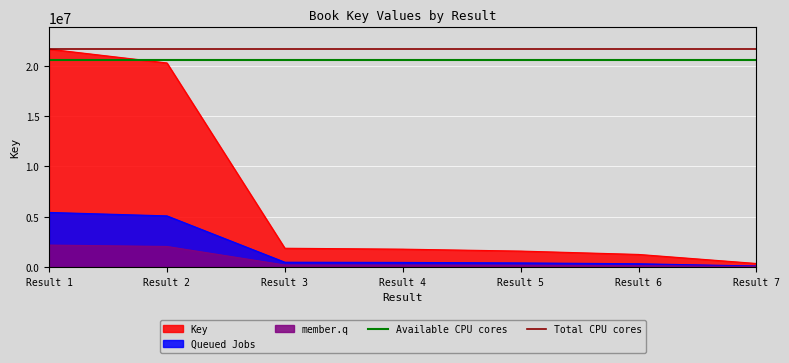

What is the value of the Available CPU cores point at the 1st from the left?

20555178.5